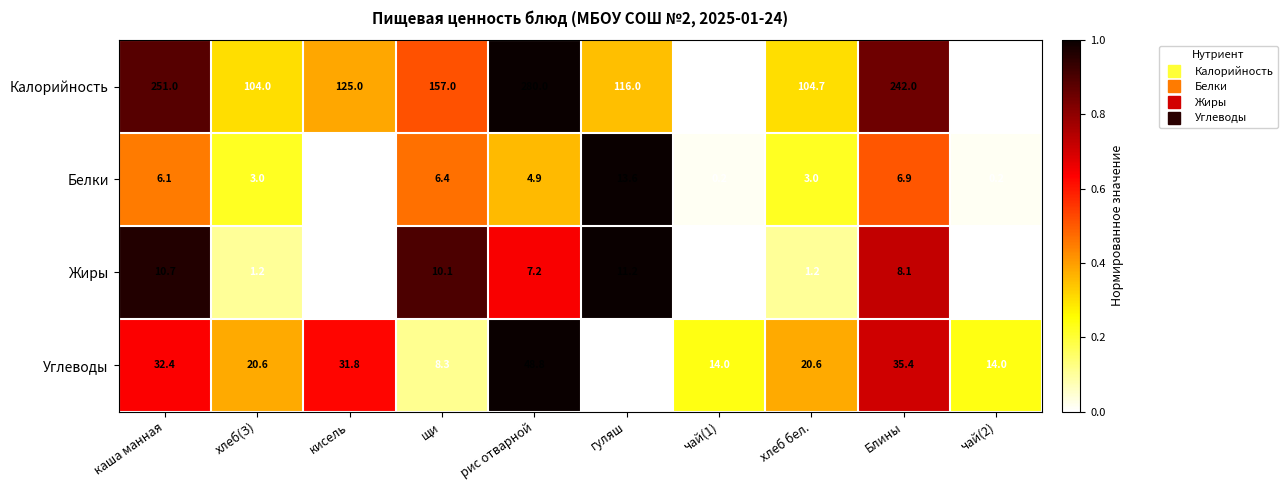

Rank the series by their maximum value, from highest to lowest.

Калорийность, Углеводы, Белки, Жиры